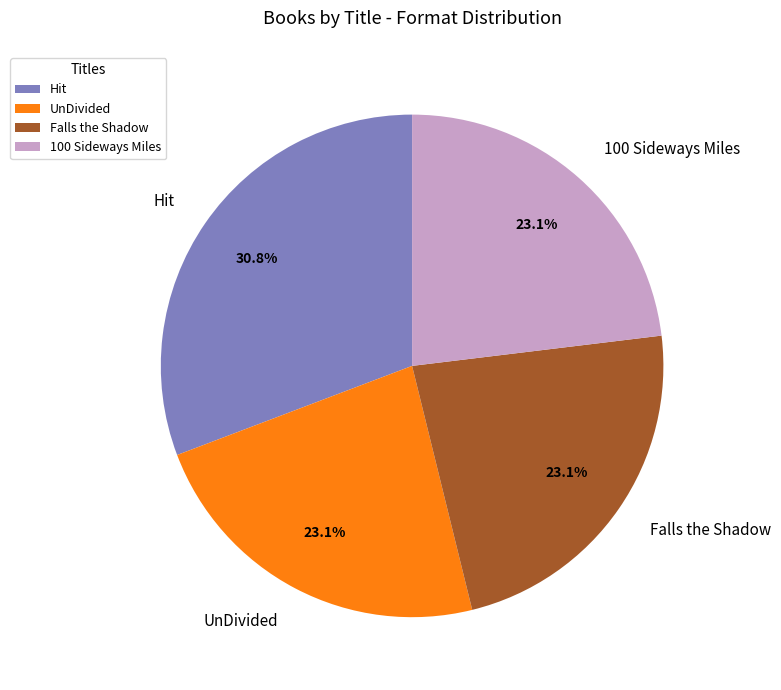

How many slices are in this pie chart?

4